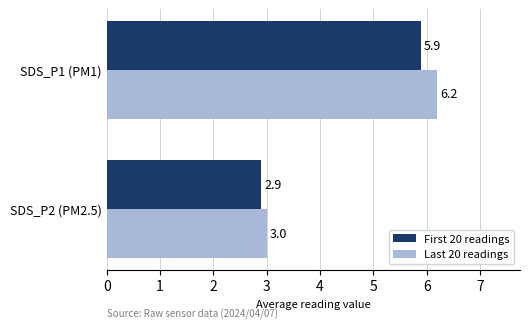

At SDS_P1 (PM1), list the series in order from largest to smallest.

Last 20 readings, First 20 readings